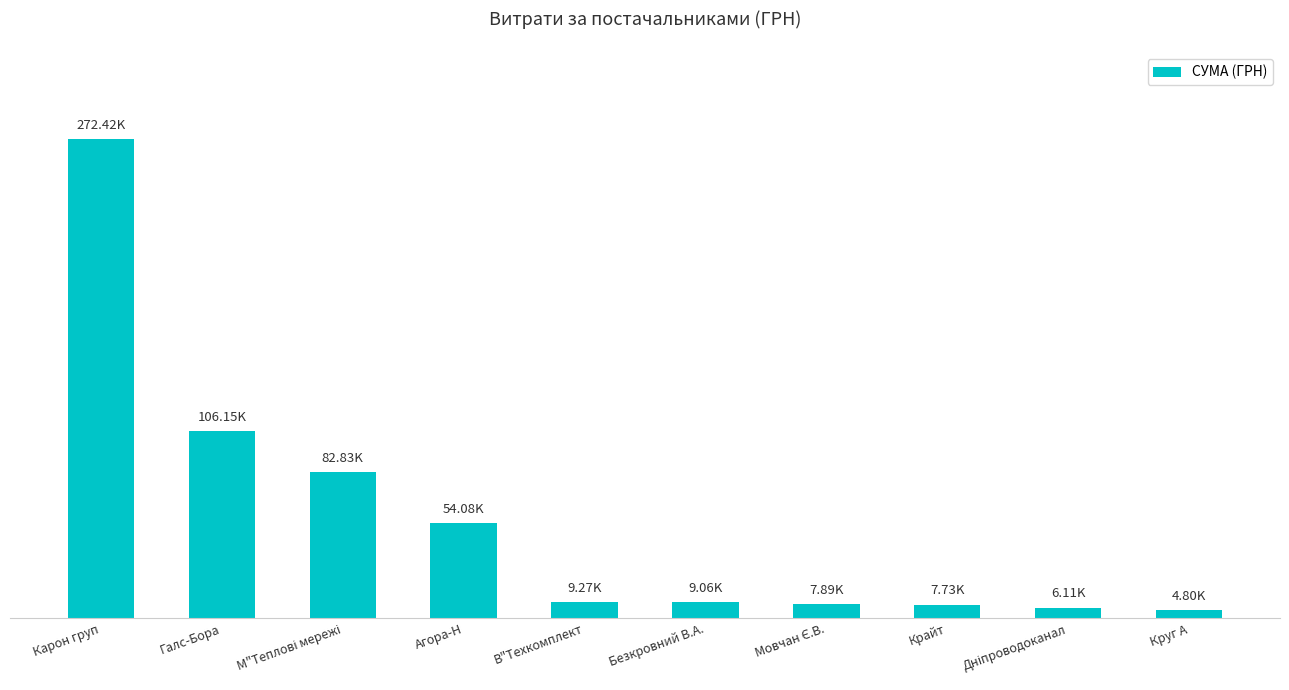

What is the change in value from Галс-Бора to Круг А?

-101345.1